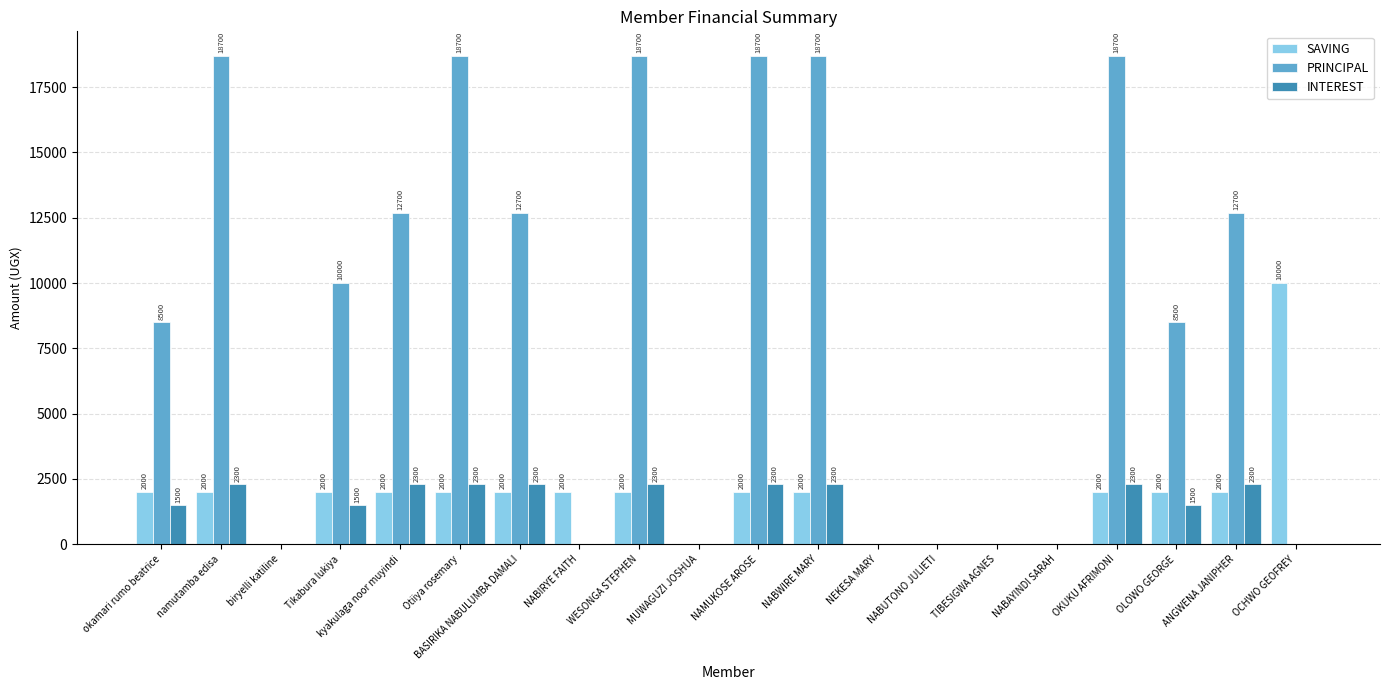

How many SAVING values are between 0 and 2000?

19